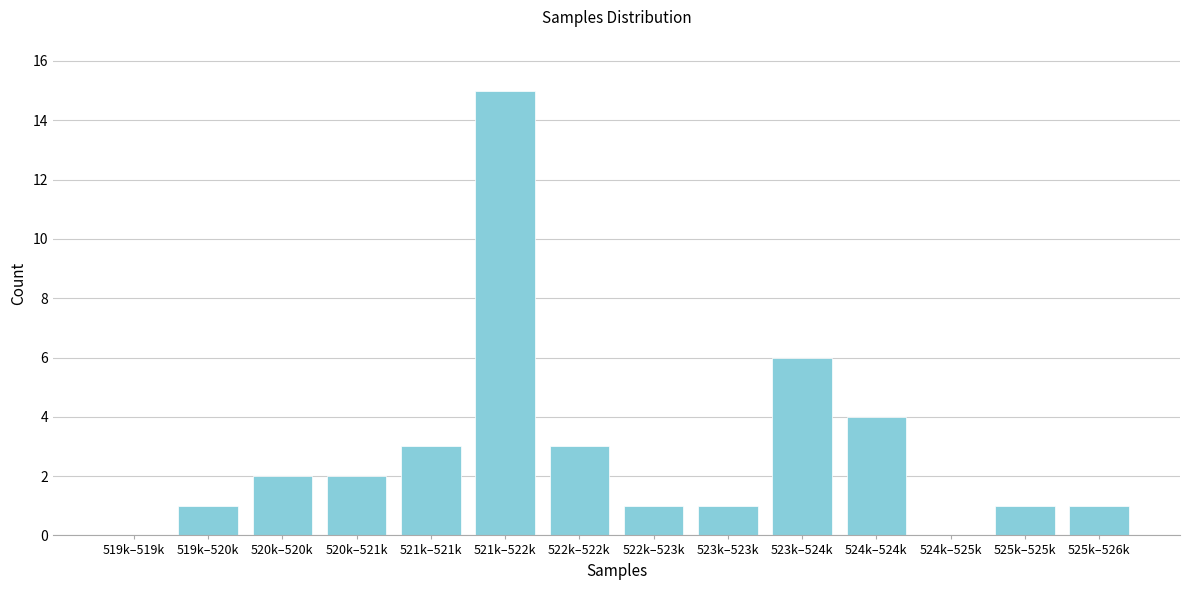

Reading left to right, extract all data points from this chart.

519k–519k=0	519k–520k=1	520k–520k=2	520k–521k=2	521k–521k=3	521k–522k=15	522k–522k=3	522k–523k=1	523k–523k=1	523k–524k=6	524k–524k=4	524k–525k=0	525k–525k=1	525k–526k=1